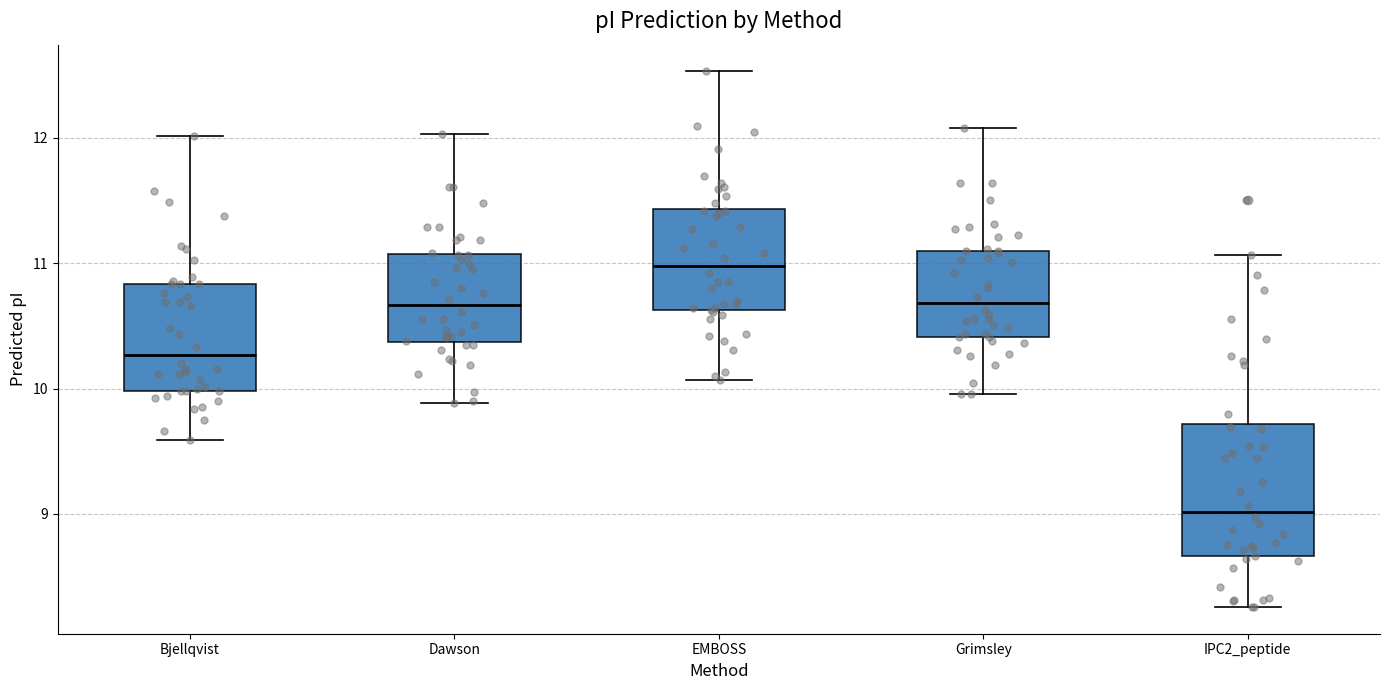

Comparing the boxes themselves (not the whiskers), which one is the tallest?

IPC2_peptide